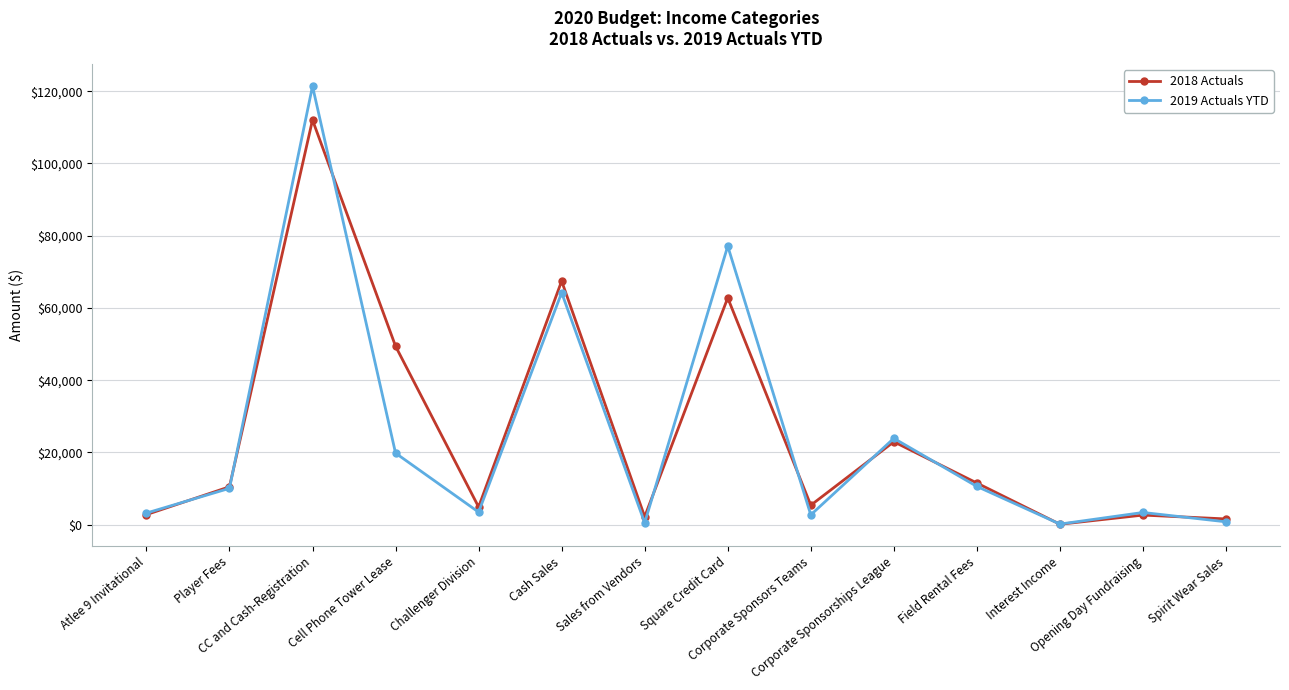

True or false: 2018 Actuals has more than 2 interior local peaks.

True